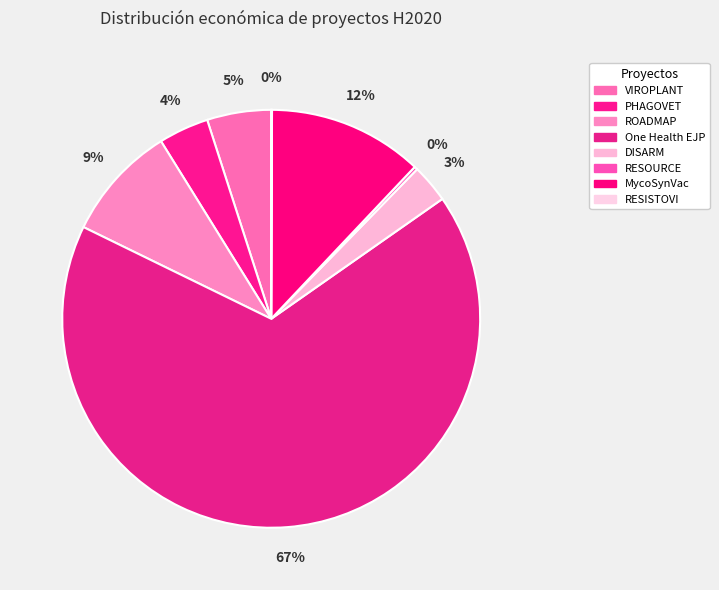

What is the smallest slice in the pie chart?

RESISTOVI